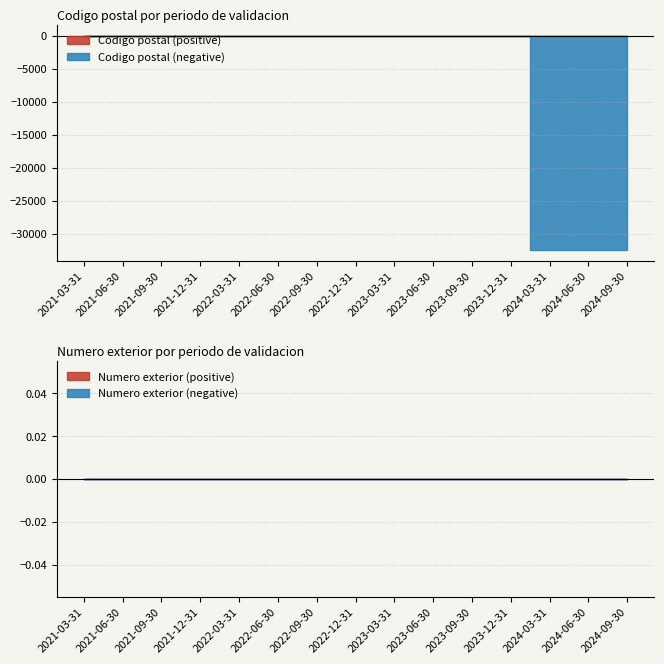

At which category is the sum across all series the highest?

2021-03-31